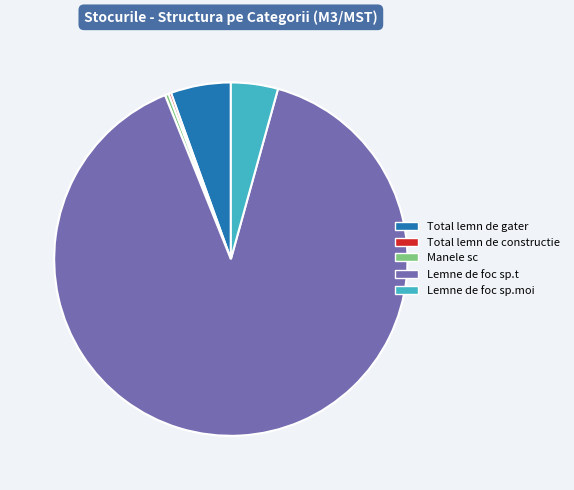

Approximately how many times larger is the value at Lemne de foc sp.moi compared to Manele sc?

12.7